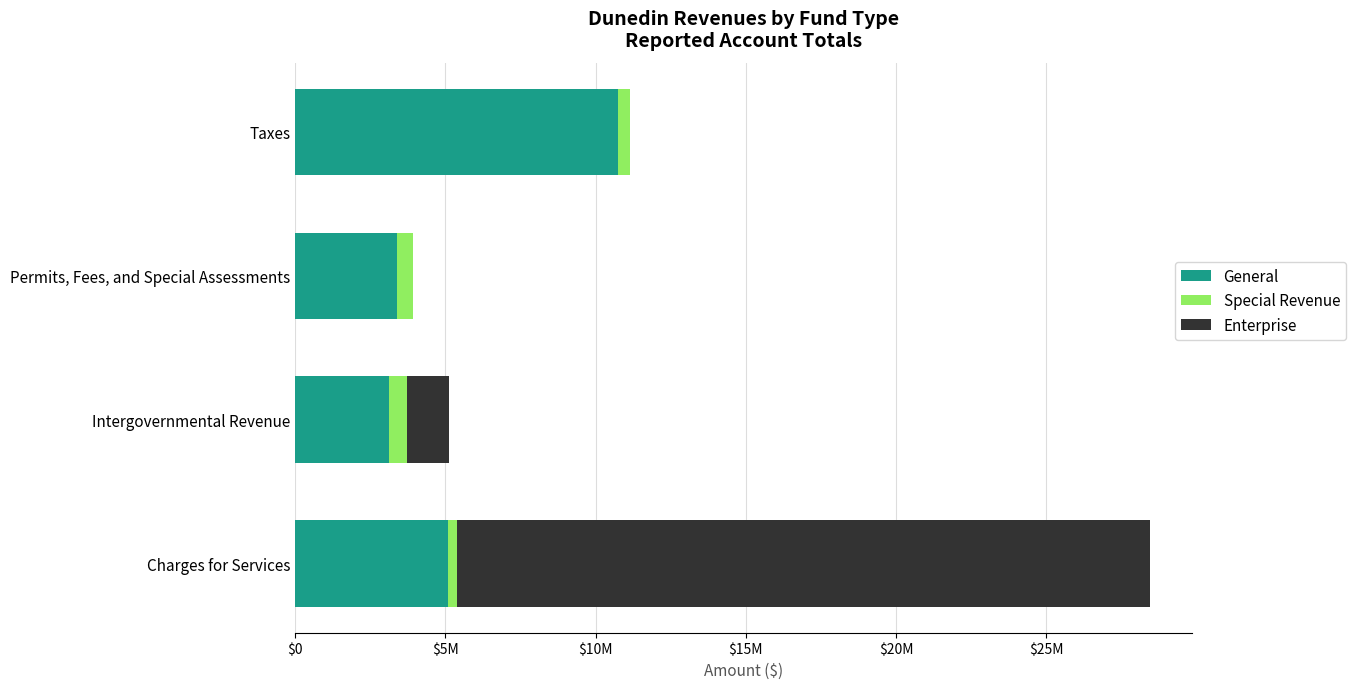

What are all the series names shown in the legend?

General, Special Revenue, Enterprise